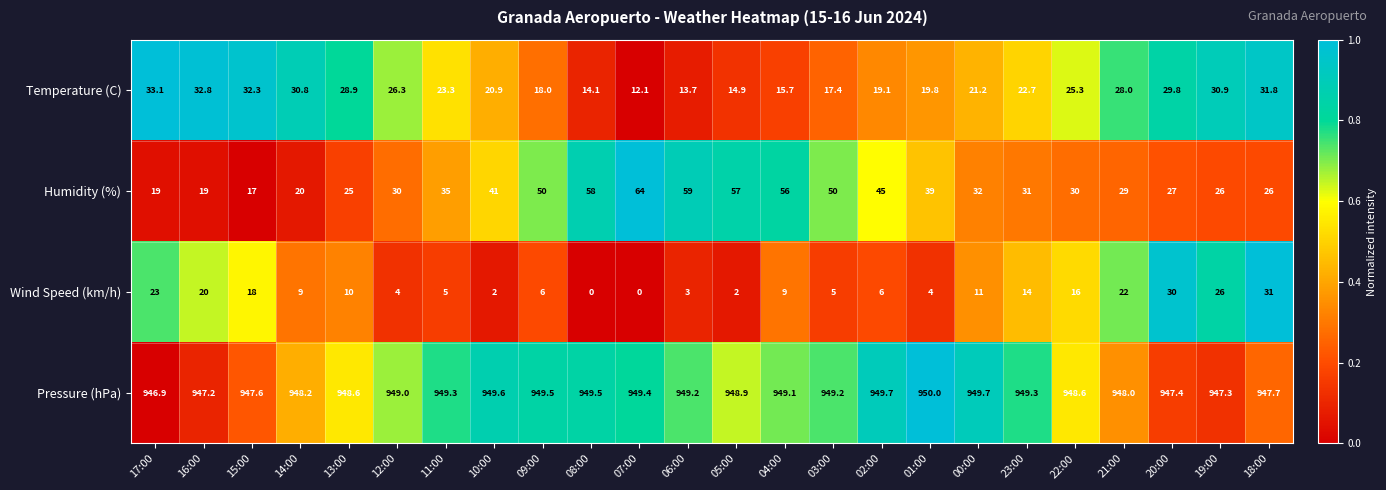

What is the sum of the Wind Speed (km/h) values at 00:00 and 08:00?

11.0